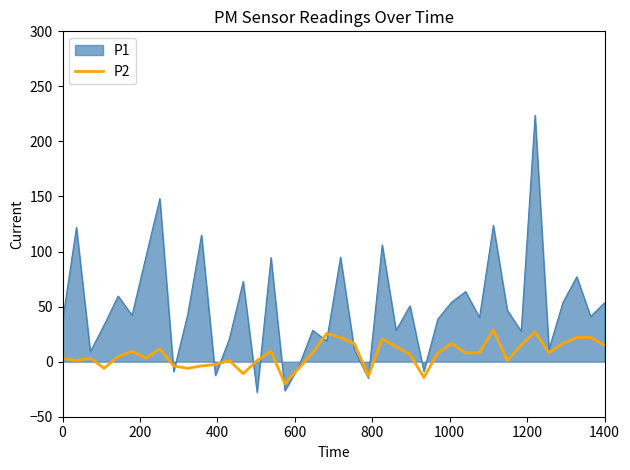

List the series in order of their overall mean, lowest first.

P2, P1